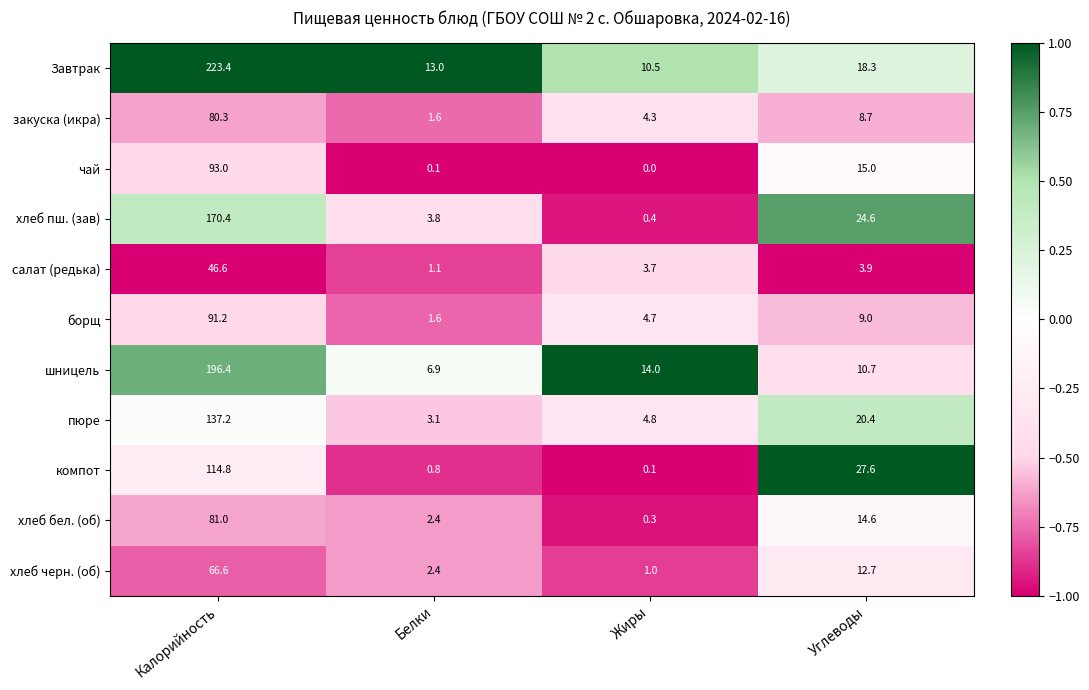

What is the spread (max minus min) of values at Калорийность?

176.8